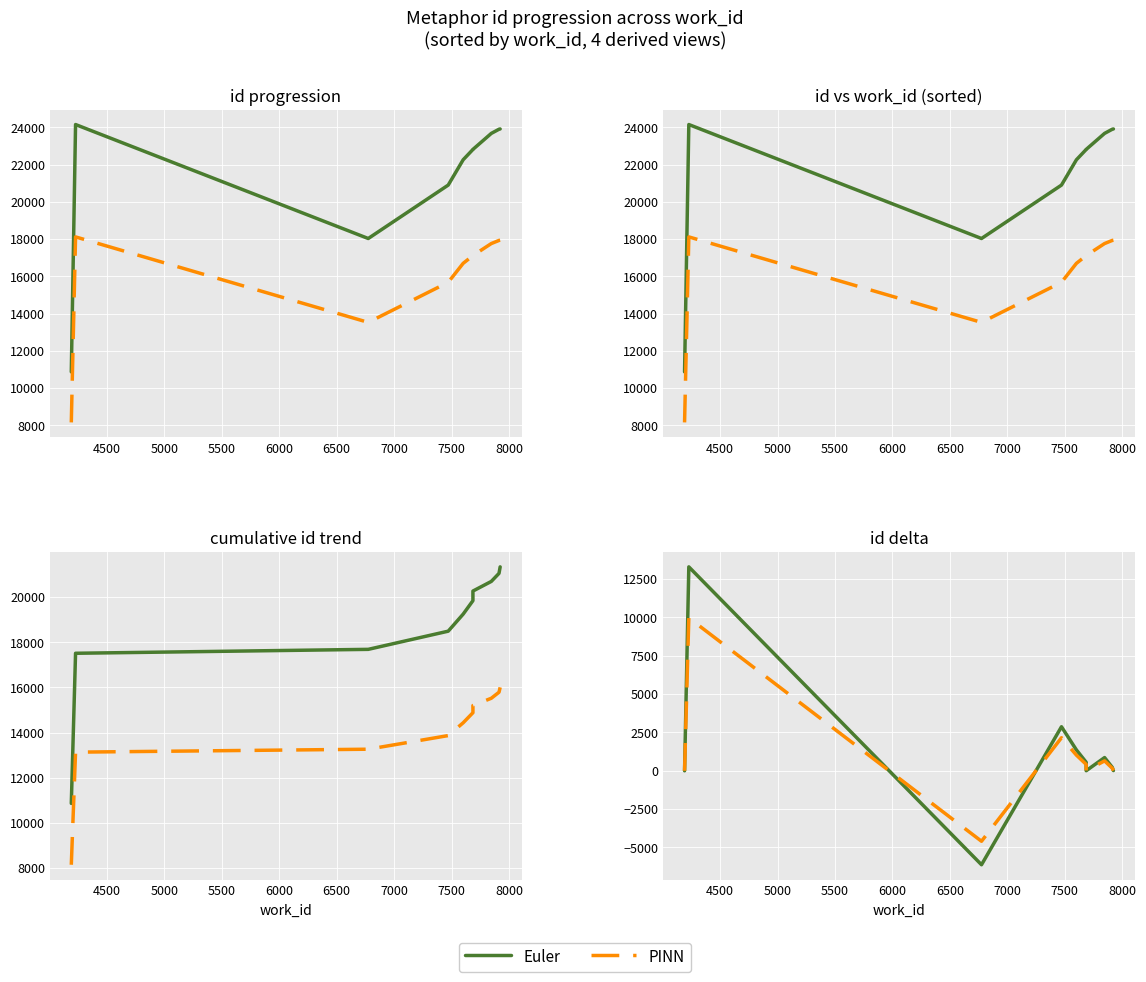

Which series has the widest spread of values?

Euler